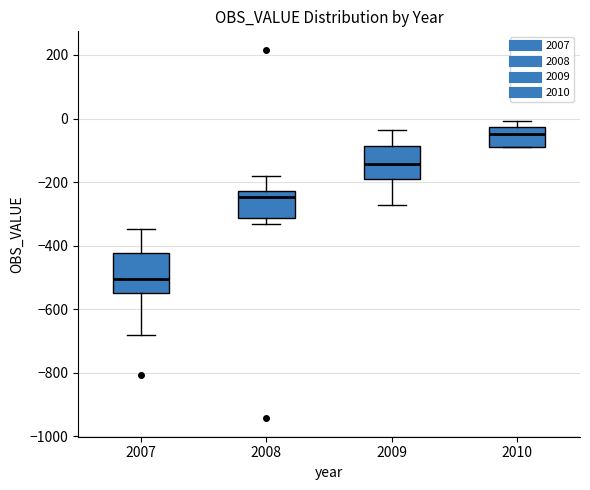

Reading left to right, transcribe this box plot: for each box, give where its median line is, the range the box spans, and where its two whiskers end, as read against the y-axis. The values are not printed on the chart, so give them approximately, as read against the axis.

2007: median -500, box -540 to -420, whiskers -680 to -340
2008: median -240, box -320 to -220, whiskers -340 to -180
2009: median -140, box -180 to -80, whiskers -280 to -40
2010: median -40, box -80 to -20, whiskers -80 to 0